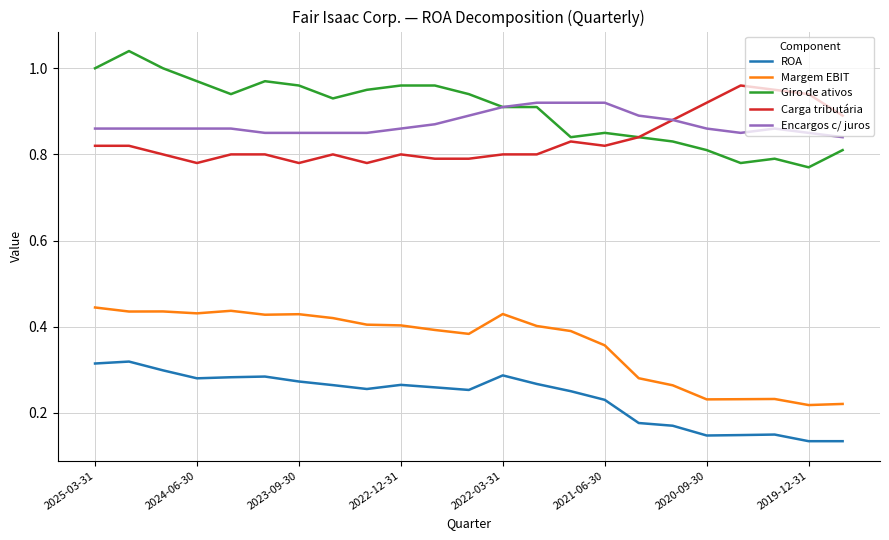

Which series has the largest range (max minus min)?

Giro de ativos